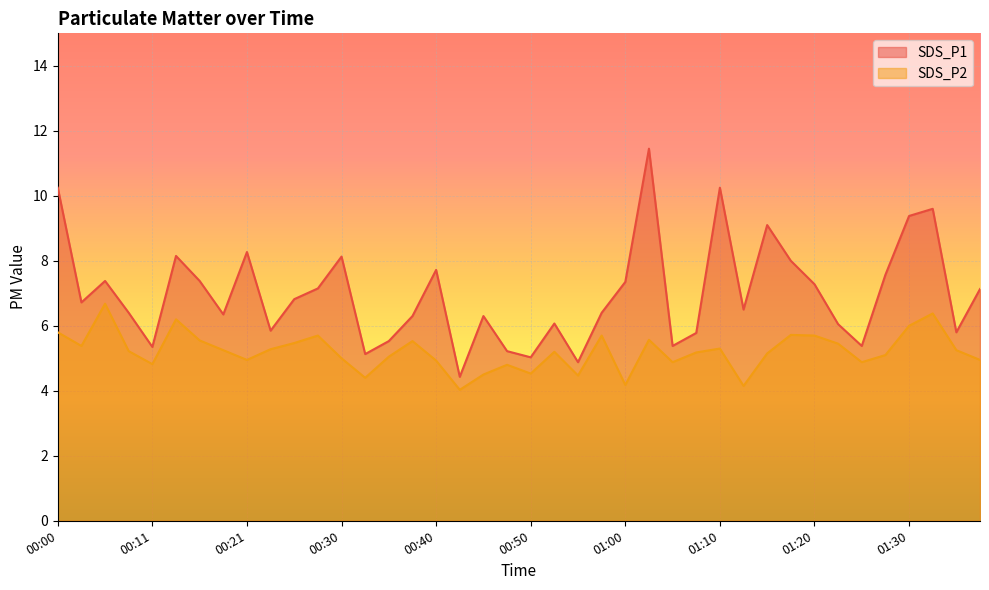

What value does the SDS_P2 series have at 00:25?

5.5